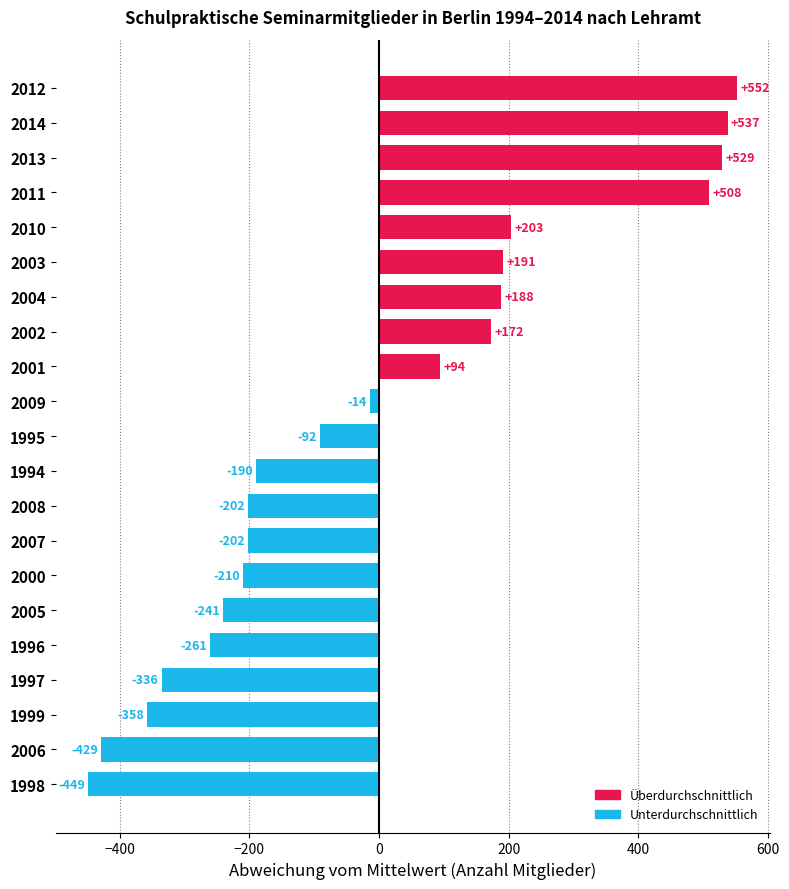

The chart shows a value of -91.5 at 1995. True or false?

True